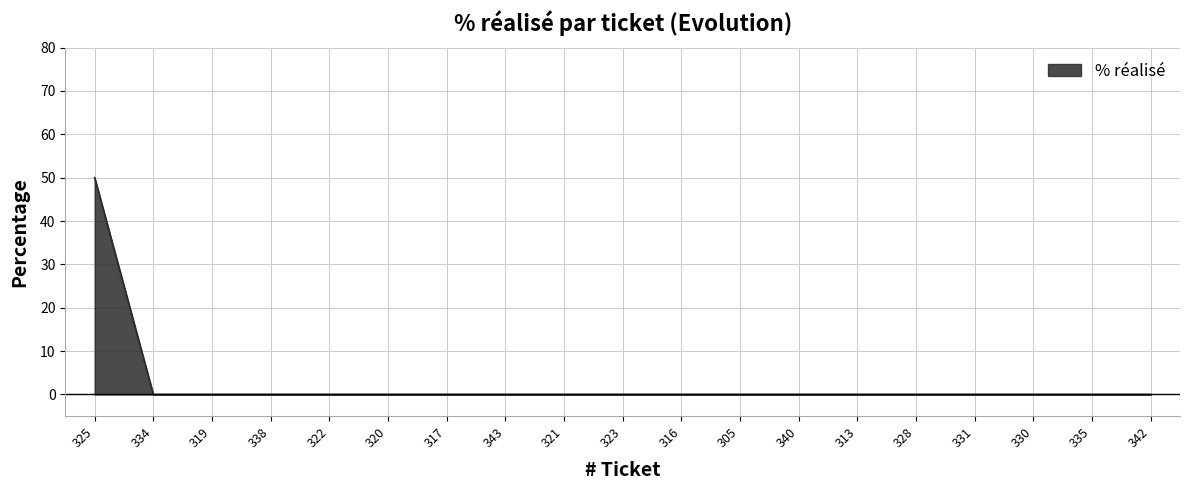

Is it true that the value at 320 is -30?

False